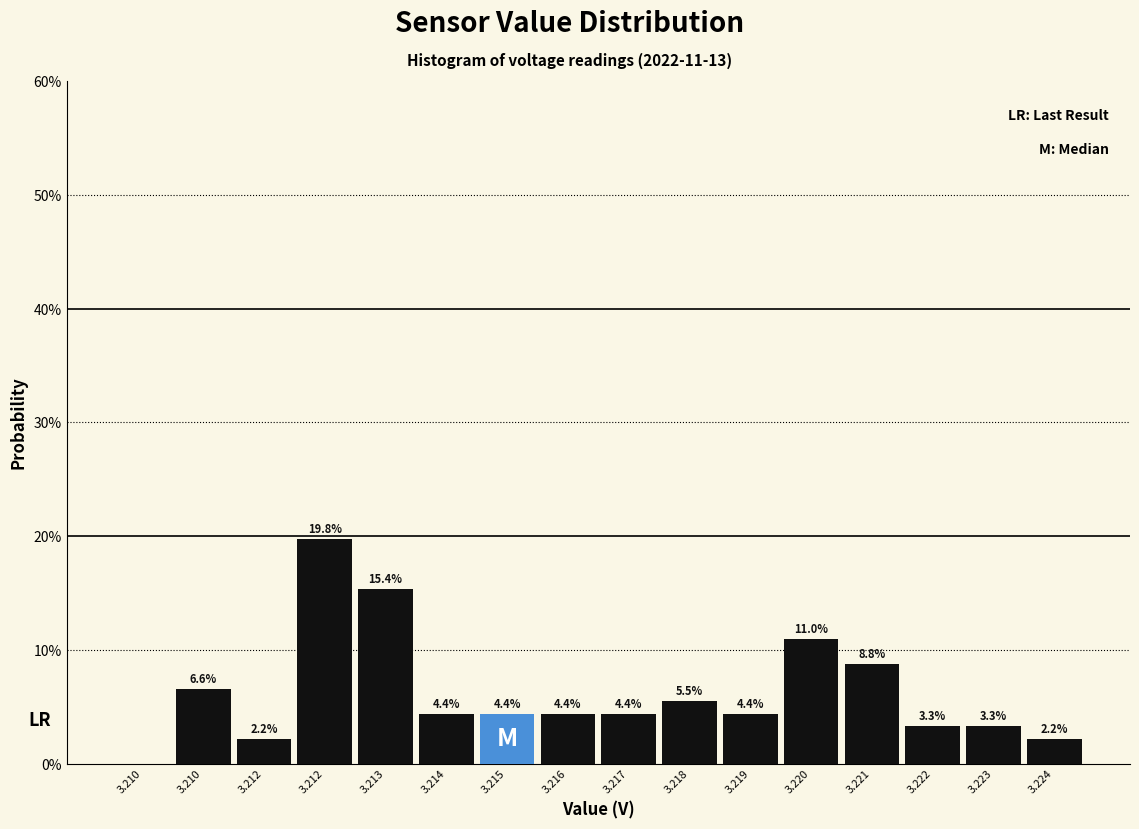

Are the bars horizontal?

No